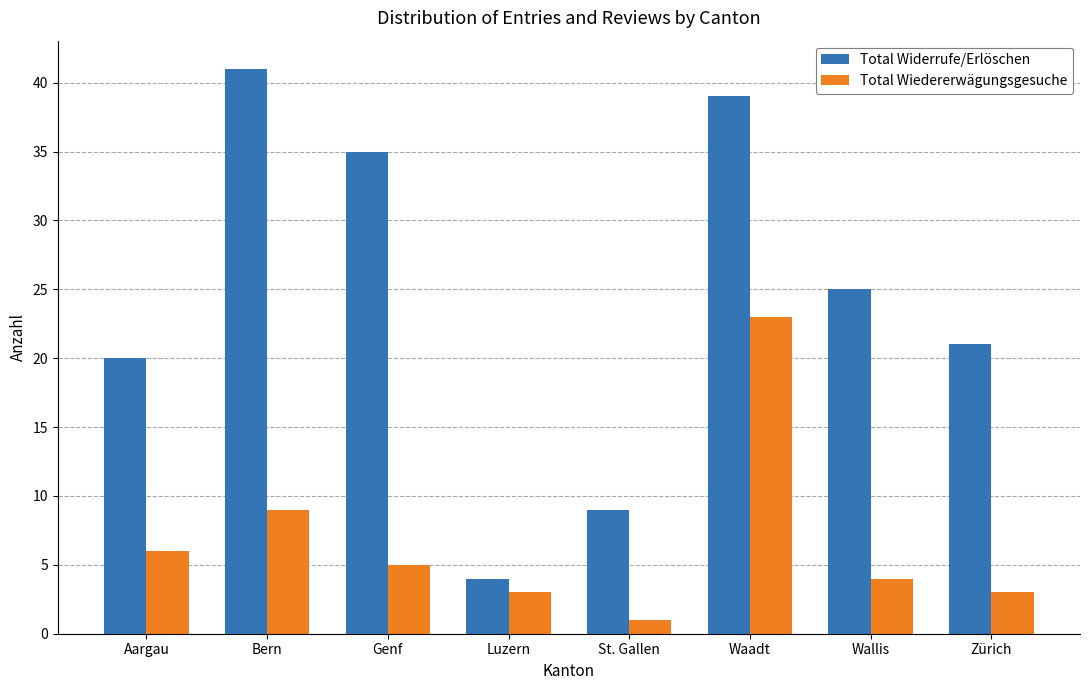

Which label corresponds to the smallest value in the chart?

St. Gallen